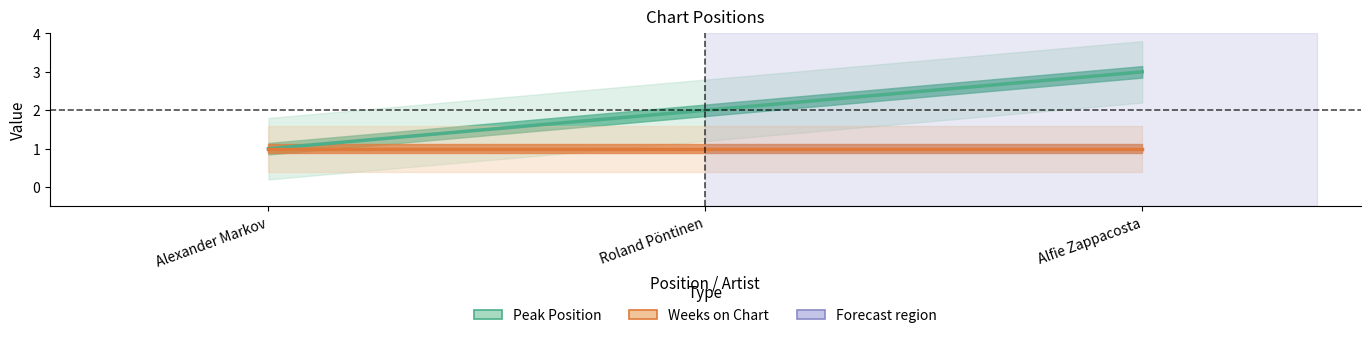

True or false: Peak Position has a value of 0 at Roland Pöntinen.

False